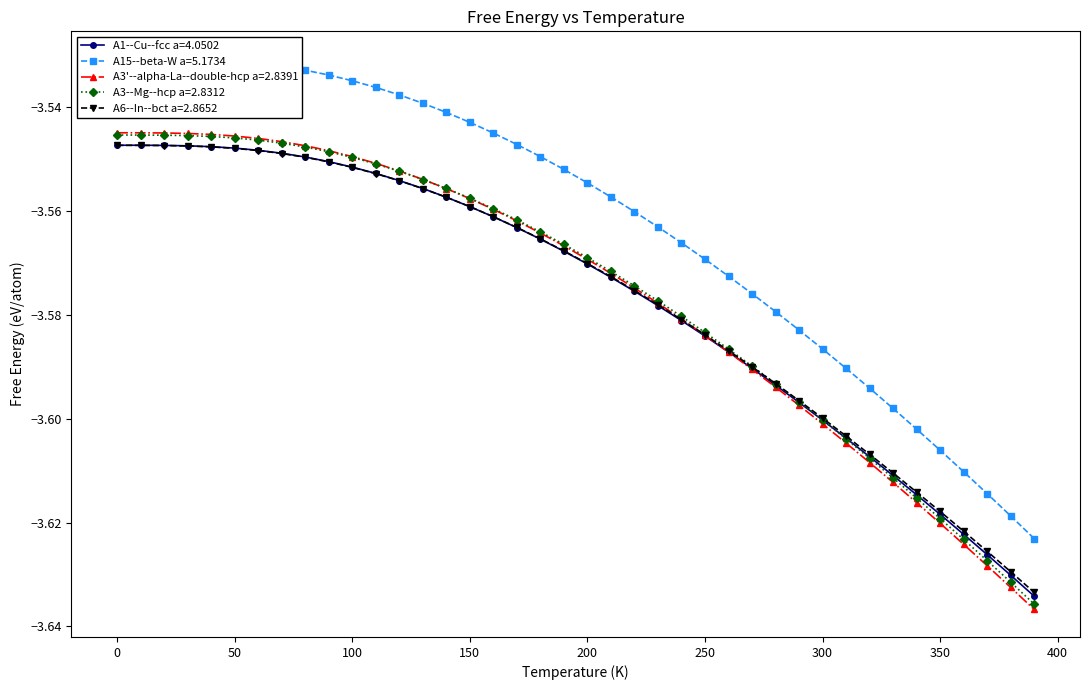

The A1--Cu--fcc a=4.0502 series shows -6.1 at 0. True or false?

False